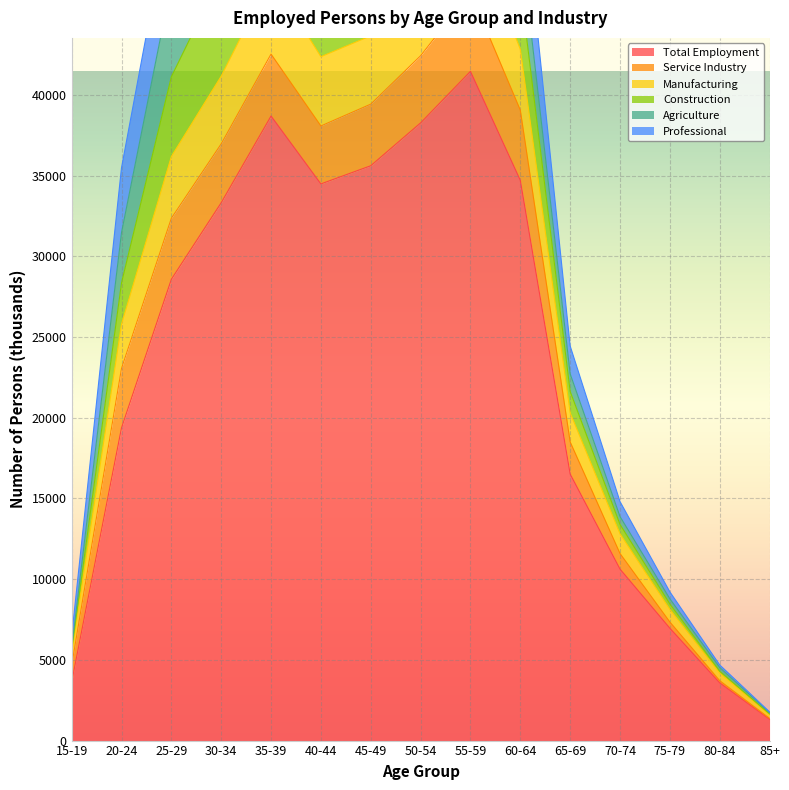

What is the label of the 2nd point from the right?

80-84